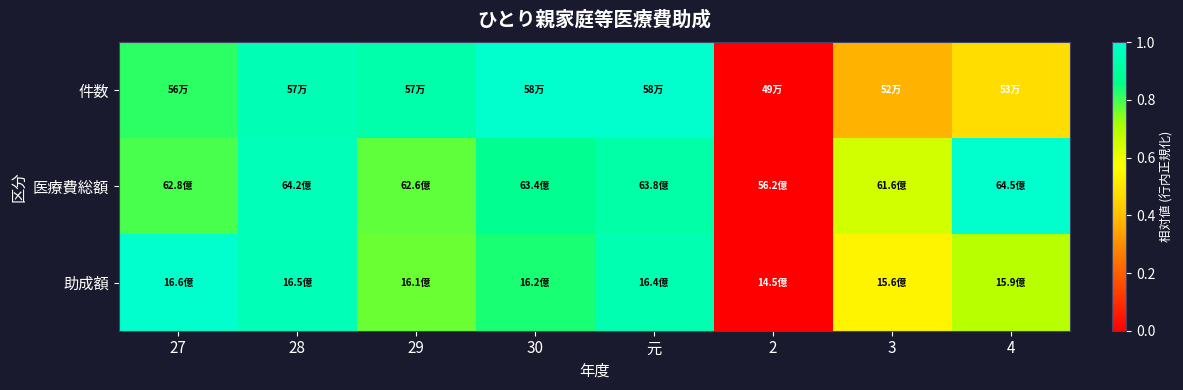

Rank the series by their maximum value, from highest to lowest.

件数, 医療費総額, 助成額